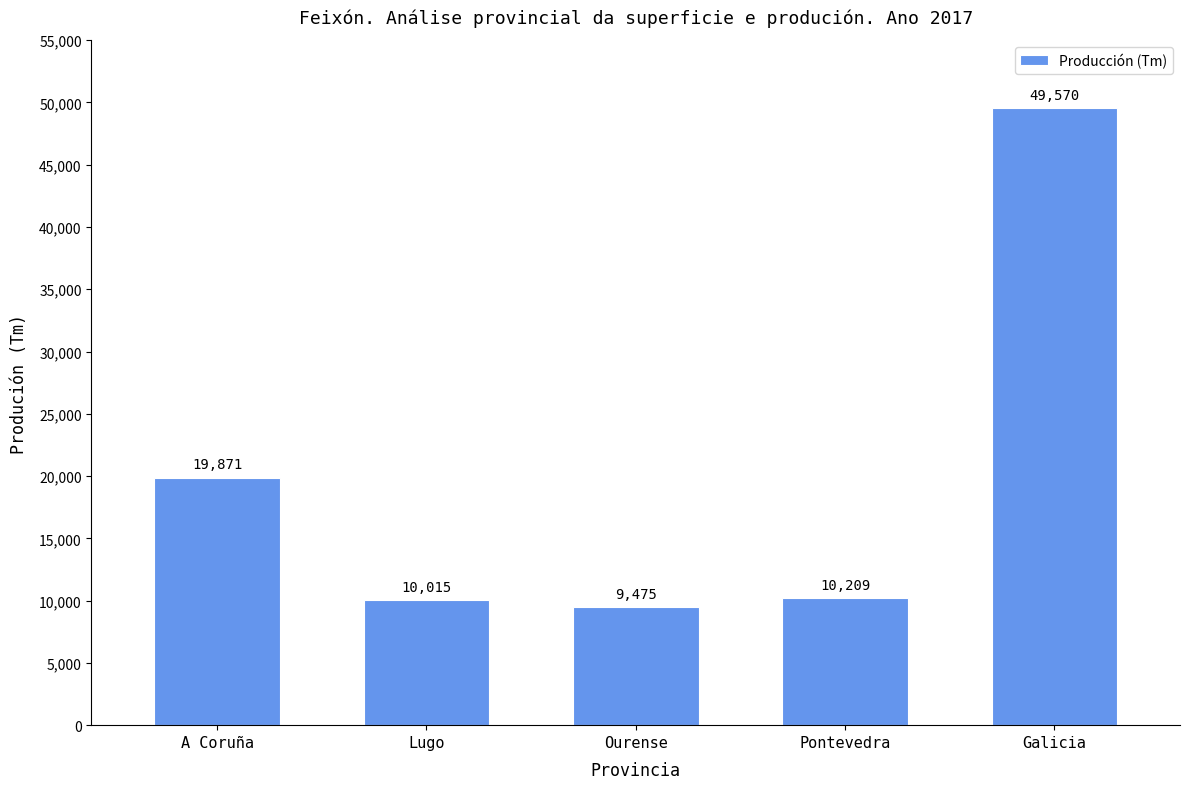

Rank the categories by value from lowest to highest.

Ourense, Lugo, Pontevedra, A Coruña, Galicia